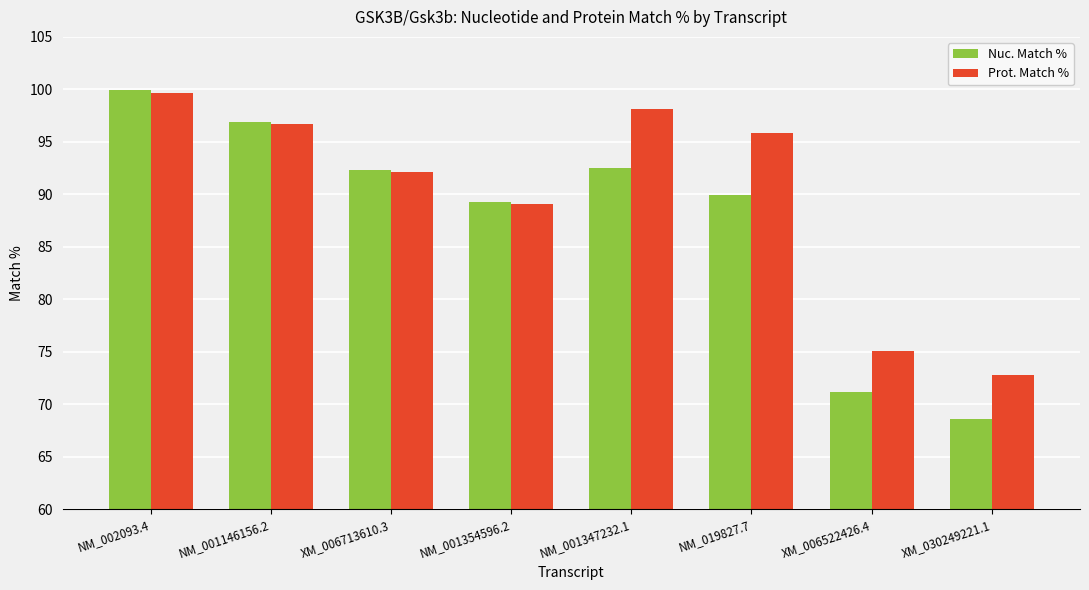

Is it true that Nuc. Match % equals 92.5 at NM_001347232.1?

True